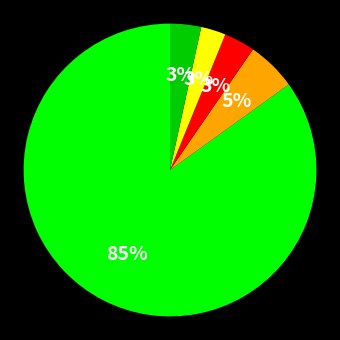

How many segments does this pie chart have?

5